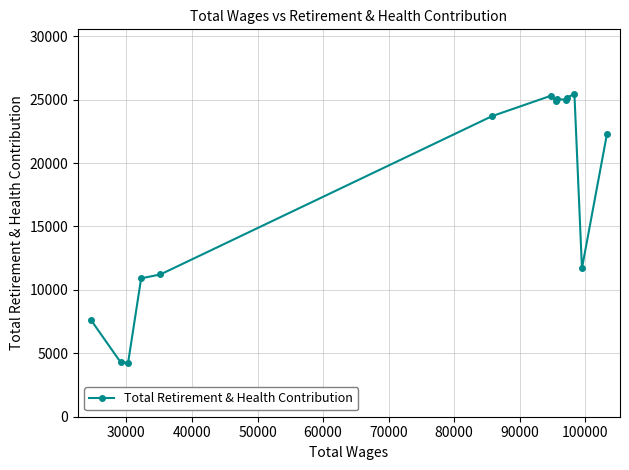

What is the maximum value shown in the chart?

25450